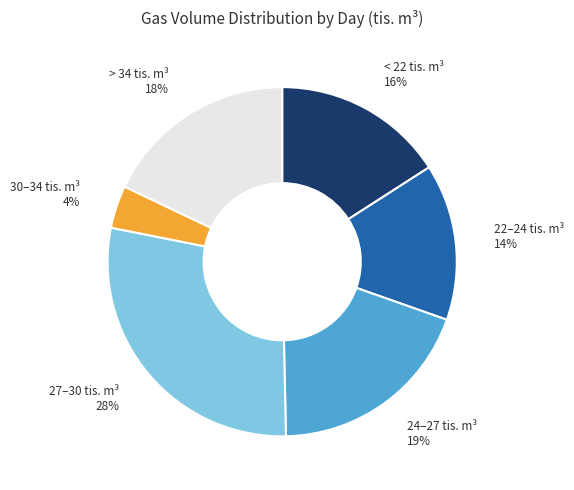

Is the sum of < 22 tis. m³ and 30–34 tis. m³ greater than half?

No